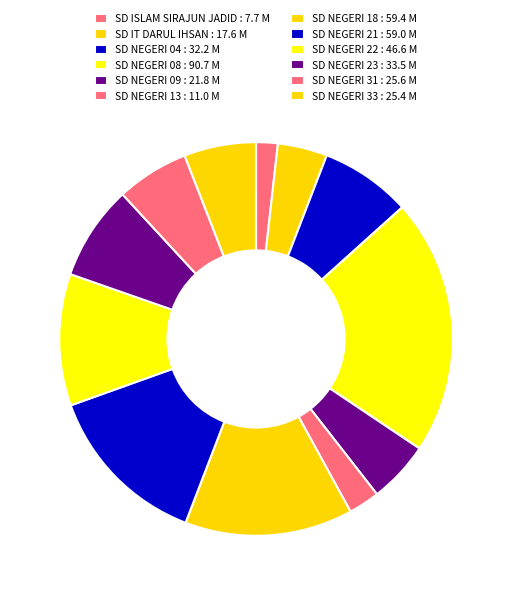

Does SD NEGERI 09 represent more than half of the total?

No